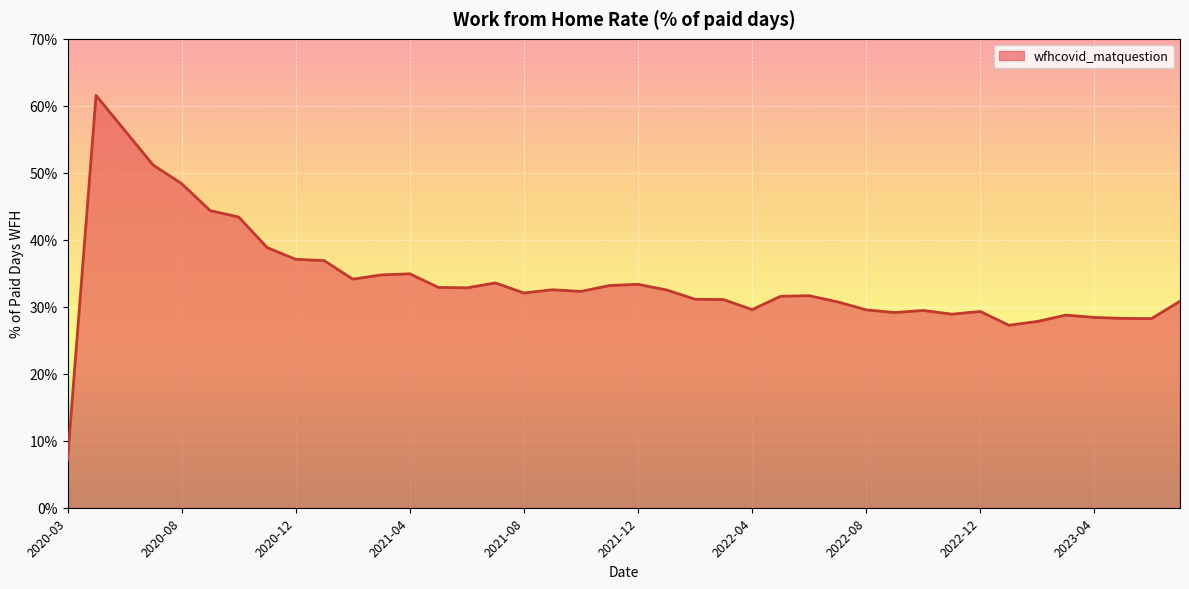

What is the sum of all values?

1355.8